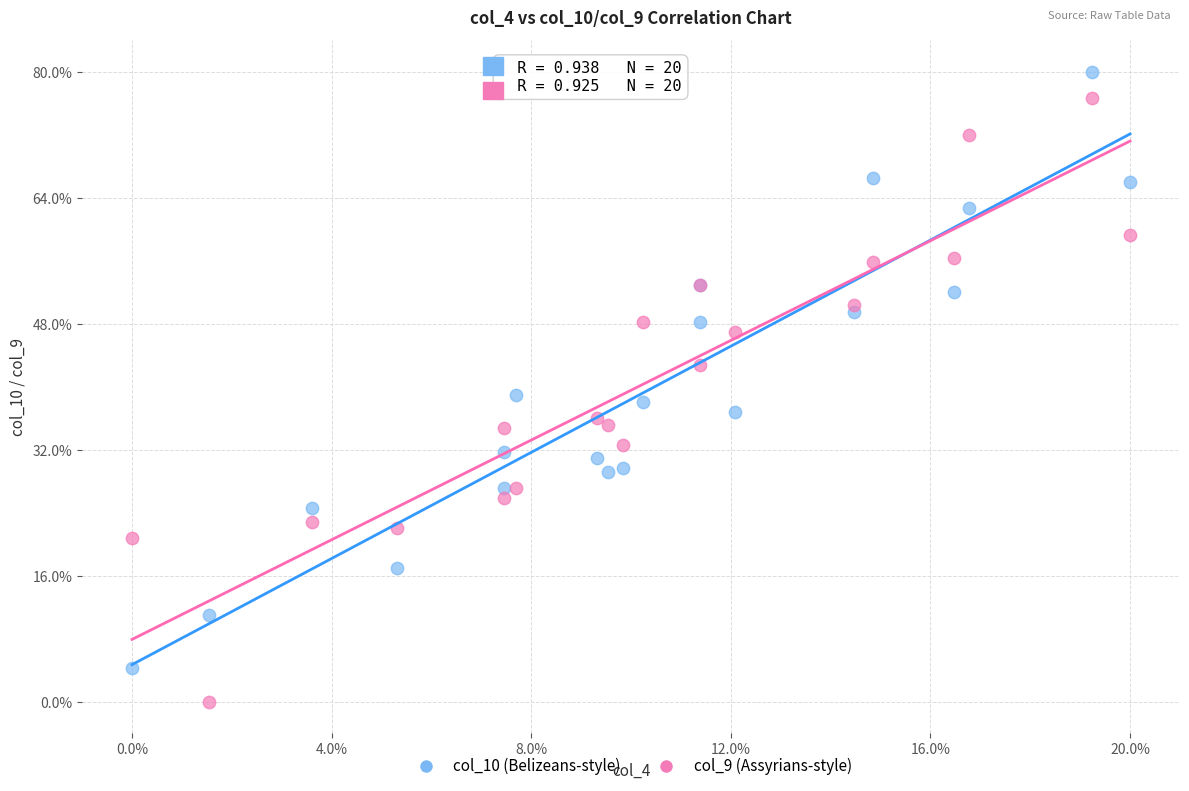

Which series reaches the maximum Y coordinate?

col_10 (Belizeans-style)